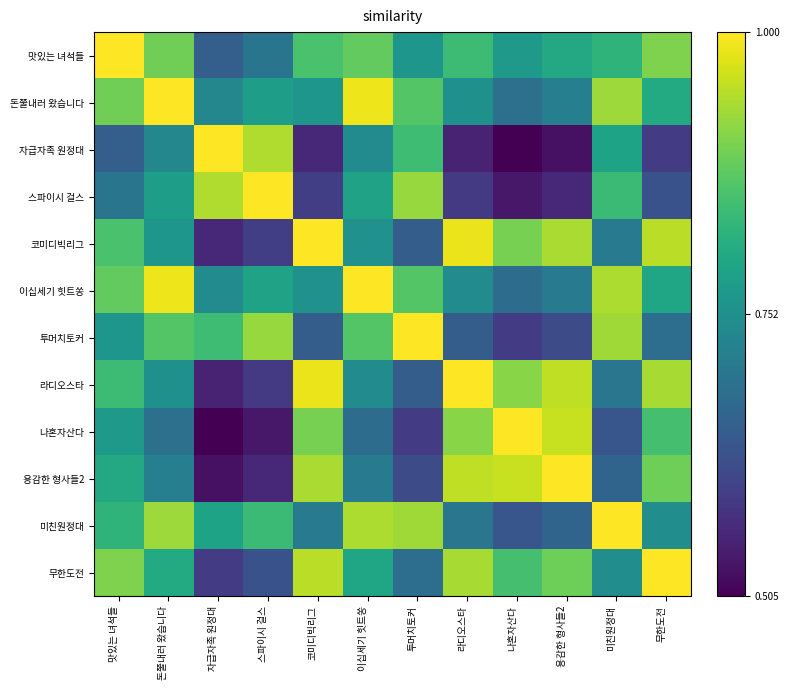

Which series has the largest range (max minus min)?

자급자족 원정대